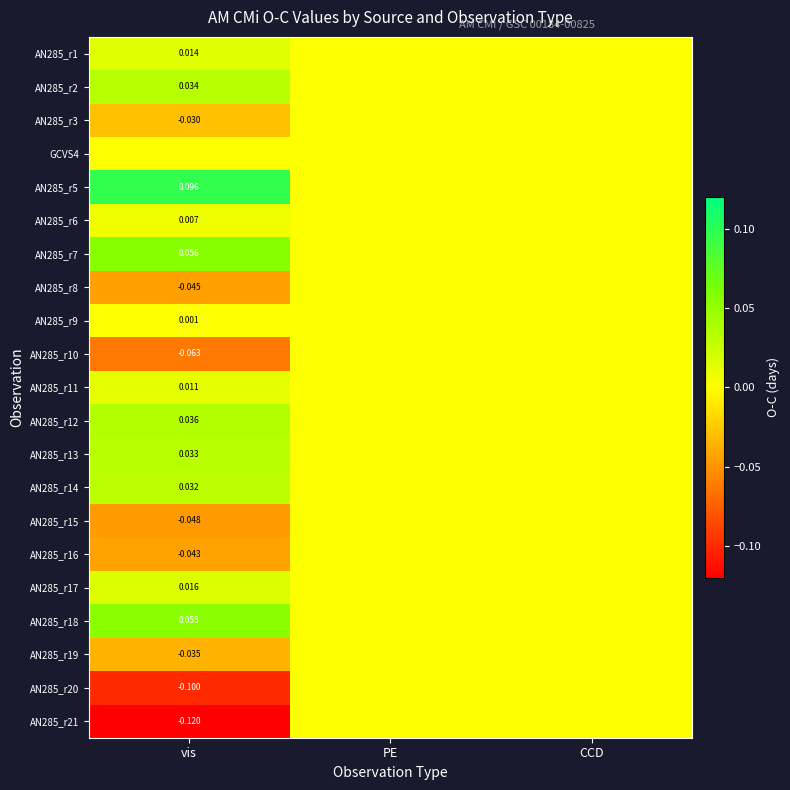

Is the value of AN285_r9 at vis greater than the value of AN285_r13 at vis?

No